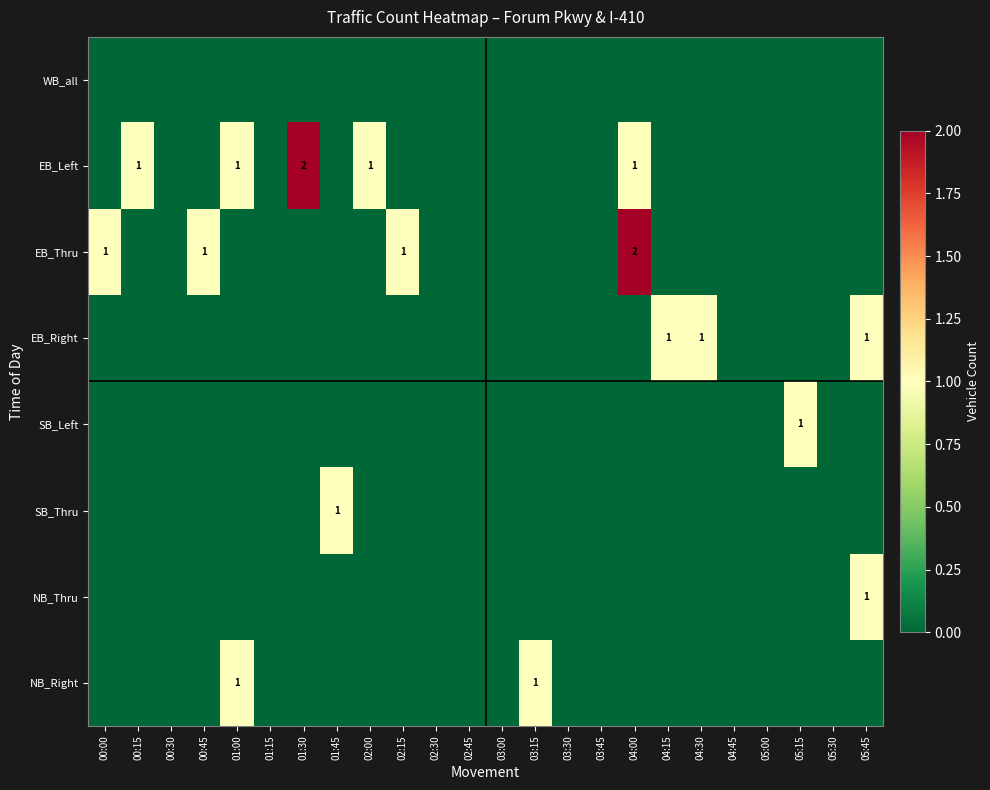

True or false: EB_Left has a value of 1 at 01:30.

False